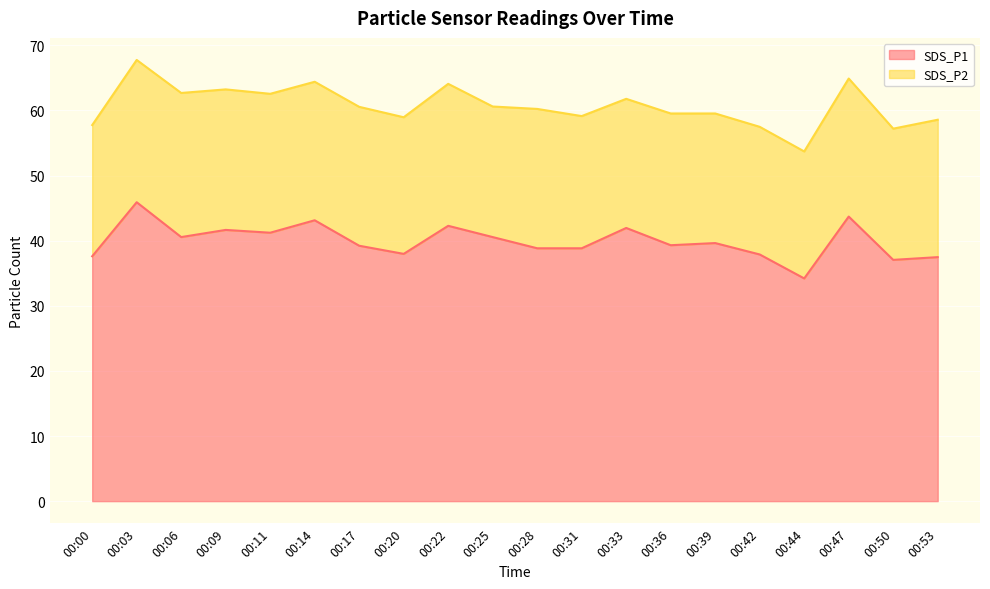

True or false: the data has more than 0 interior local peaks.

True